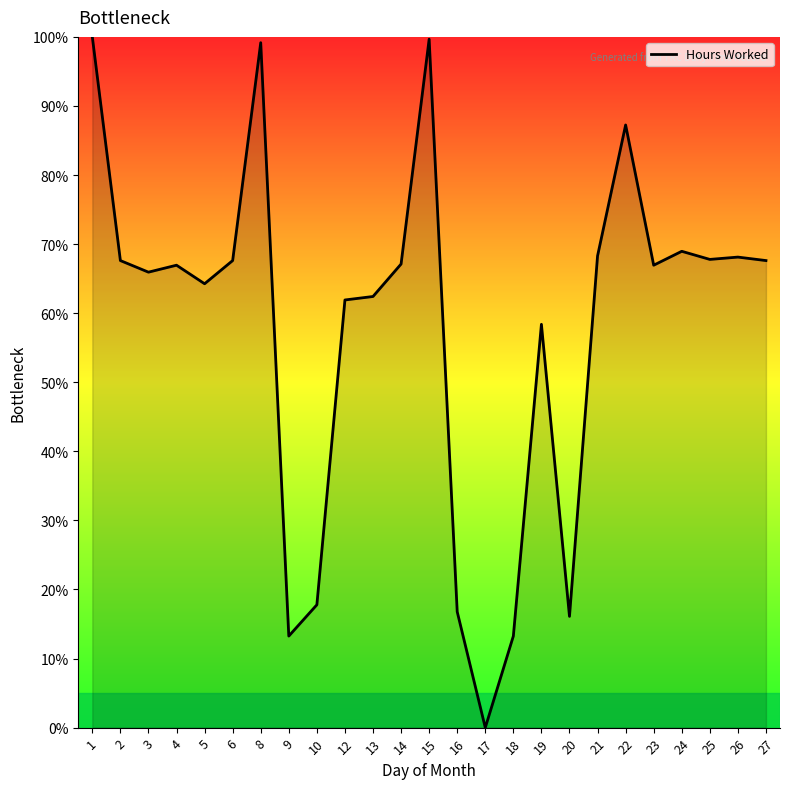

Which category has the lowest value across all series?

17